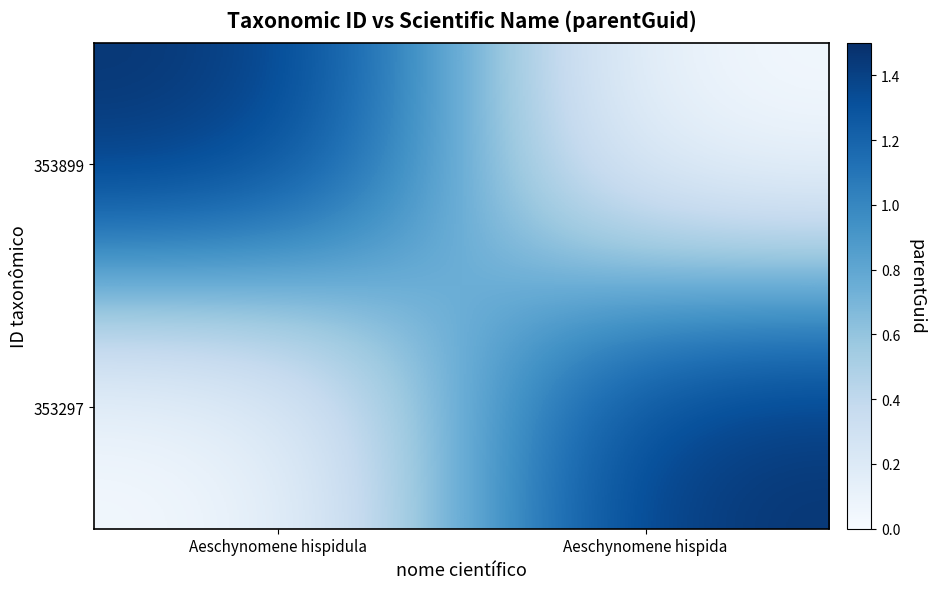

Which has a higher value, Aeschynomene hispida or Aeschynomene hispidula?

Aeschynomene hispidula